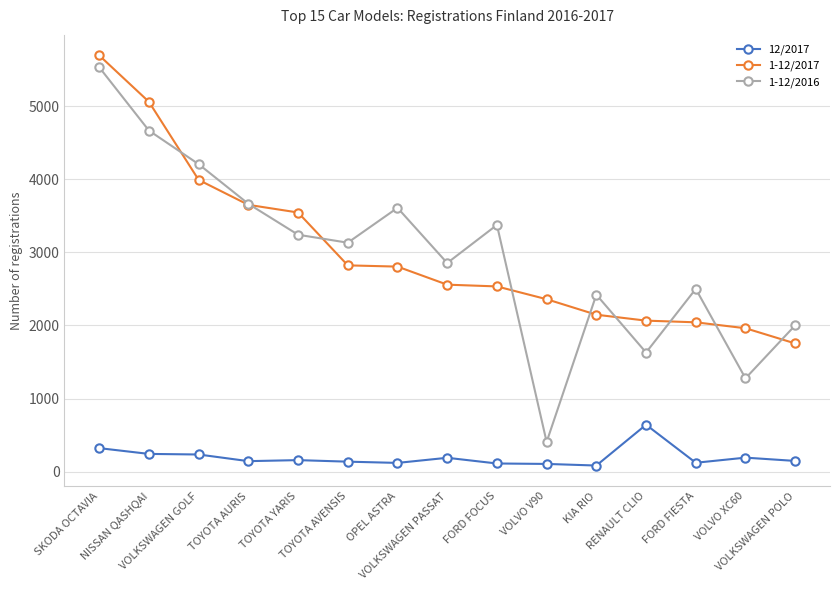

True or false: 12/2017 and 1-12/2017 intersect in this chart.

False